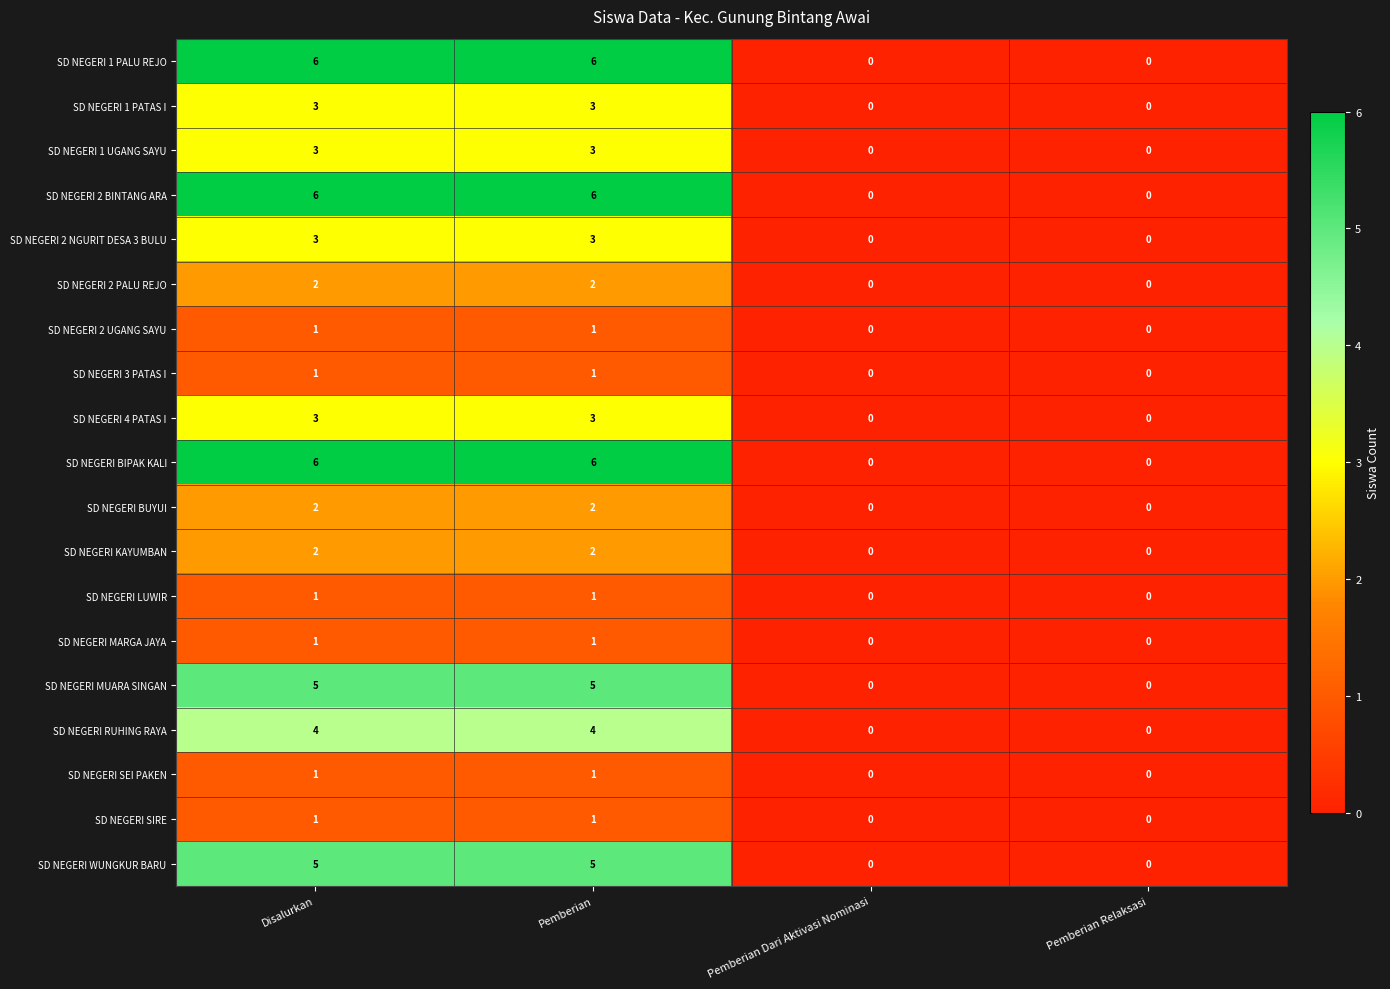

The SD NEGERI BIPAK KALI series shows 10 at Pemberian. True or false?

False